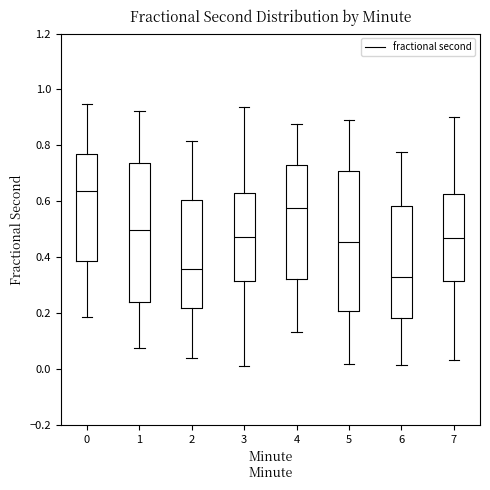

Reading left to right, transcribe this box plot: for each box, give where its median line is, the range the box spans, and where its two whiskers end, as read against the y-axis. The values are not printed on the chart, so give them approximately, as read against the axis.

0: median 0.64, box 0.38 to 0.76, whiskers 0.18 to 0.94
1: median 0.50, box 0.24 to 0.74, whiskers 0.08 to 0.92
2: median 0.36, box 0.22 to 0.60, whiskers 0.04 to 0.82
3: median 0.48, box 0.32 to 0.64, whiskers 0.02 to 0.94
4: median 0.58, box 0.32 to 0.72, whiskers 0.14 to 0.88
5: median 0.46, box 0.20 to 0.70, whiskers 0.02 to 0.88
6: median 0.32, box 0.18 to 0.58, whiskers 0.02 to 0.78
7: median 0.46, box 0.32 to 0.62, whiskers 0.04 to 0.90